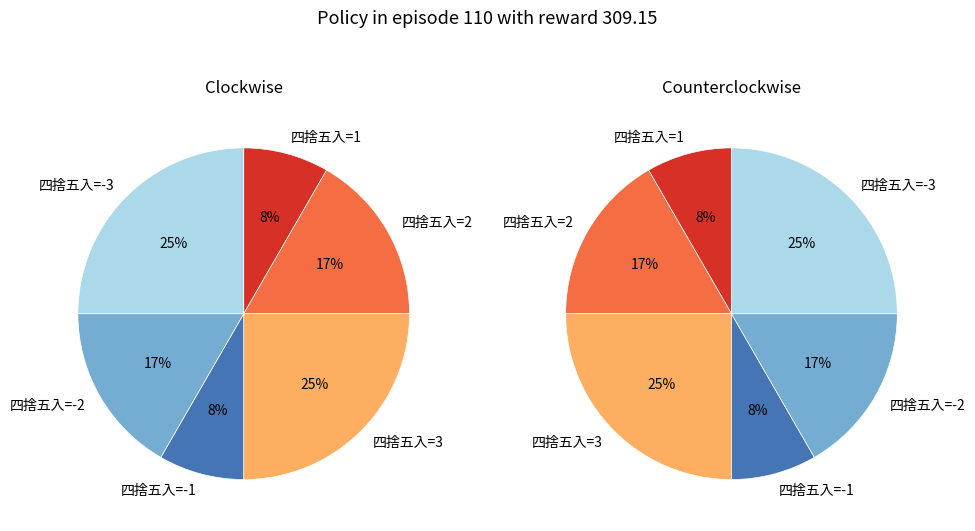

To the nearest percent, what is the difference between the largest and smallest slice percentages?

17%